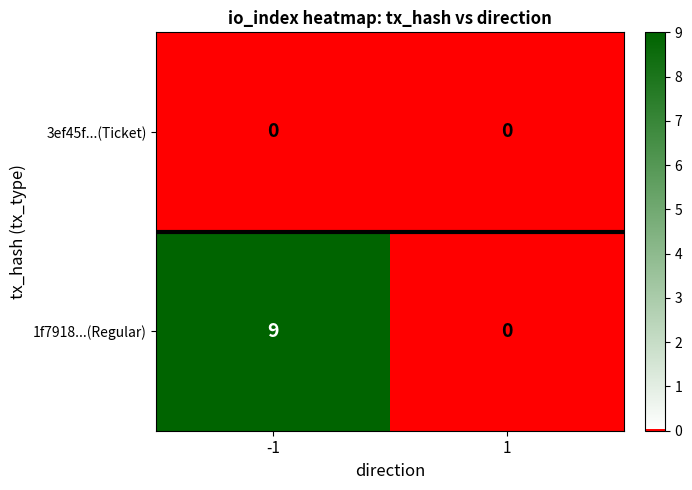

Reading right to left, extract all data points from this chart.

3ef45f...(Ticket): 0	0
1f7918...(Regular): 0	9